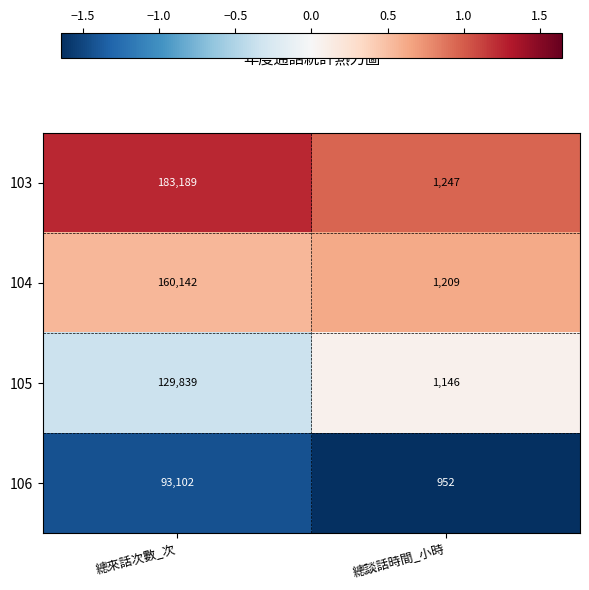

What is the difference between the maximum and minimum values in the 104 series?

158933